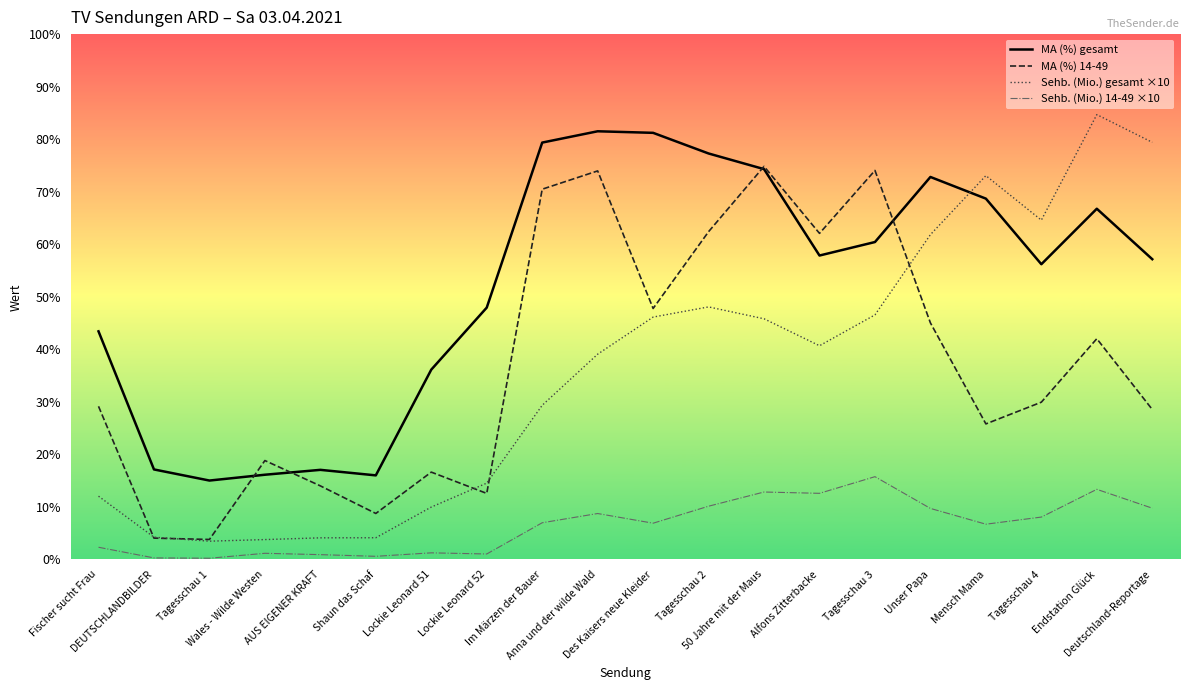

How many values in the MA (%) 14-49 series exceed 2?

13